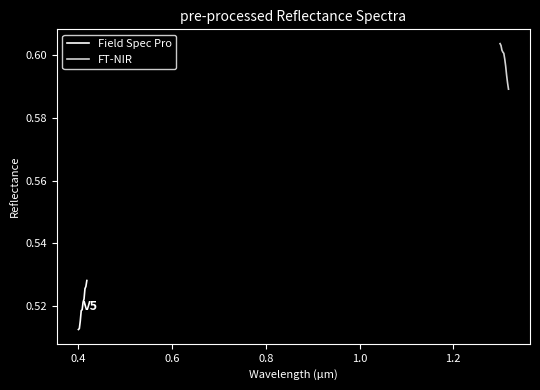

How many categories are shown in the chart?

10